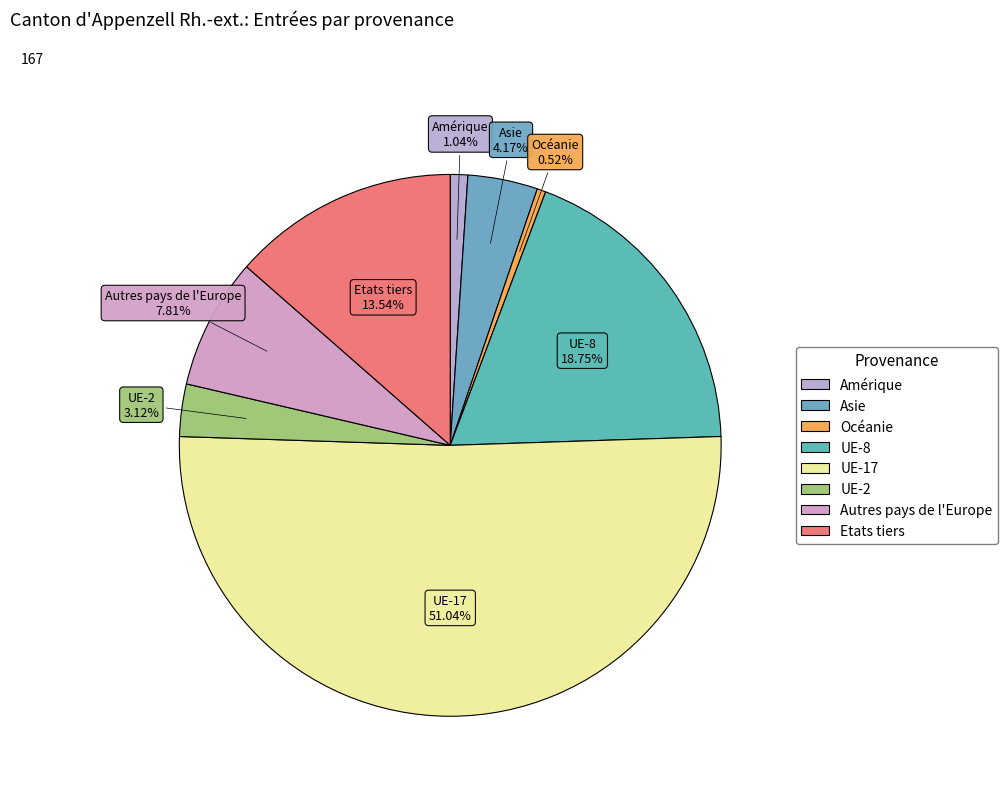

How many segments does this pie chart have?

8